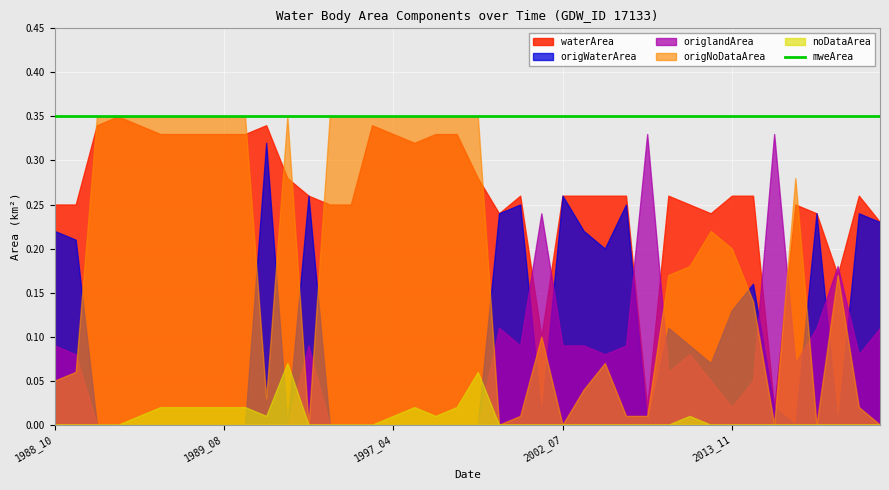

The value of waterArea at 1989_01 is 0.3. True or false?

True